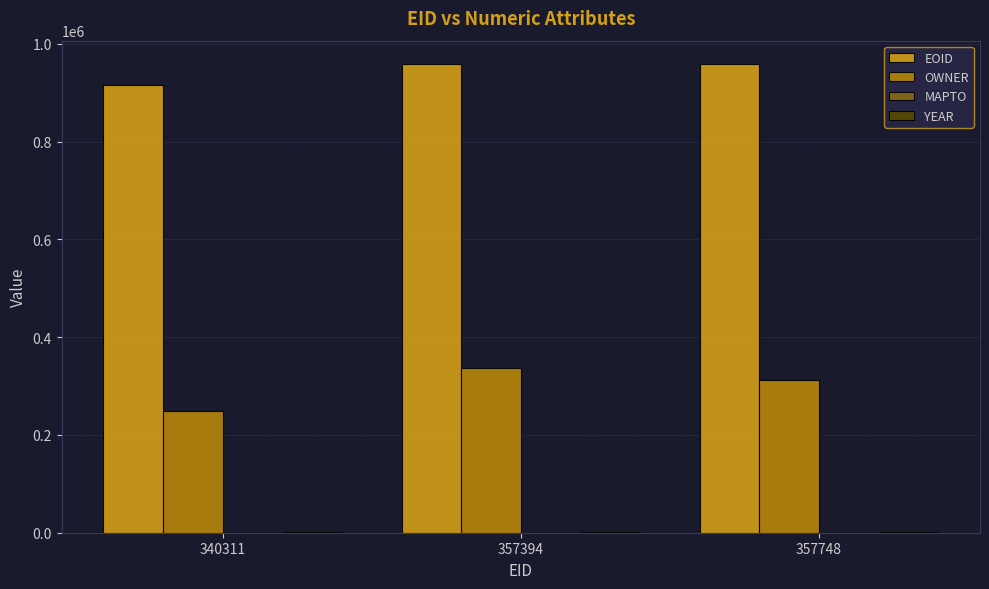

What is the greatest value displayed?

958364